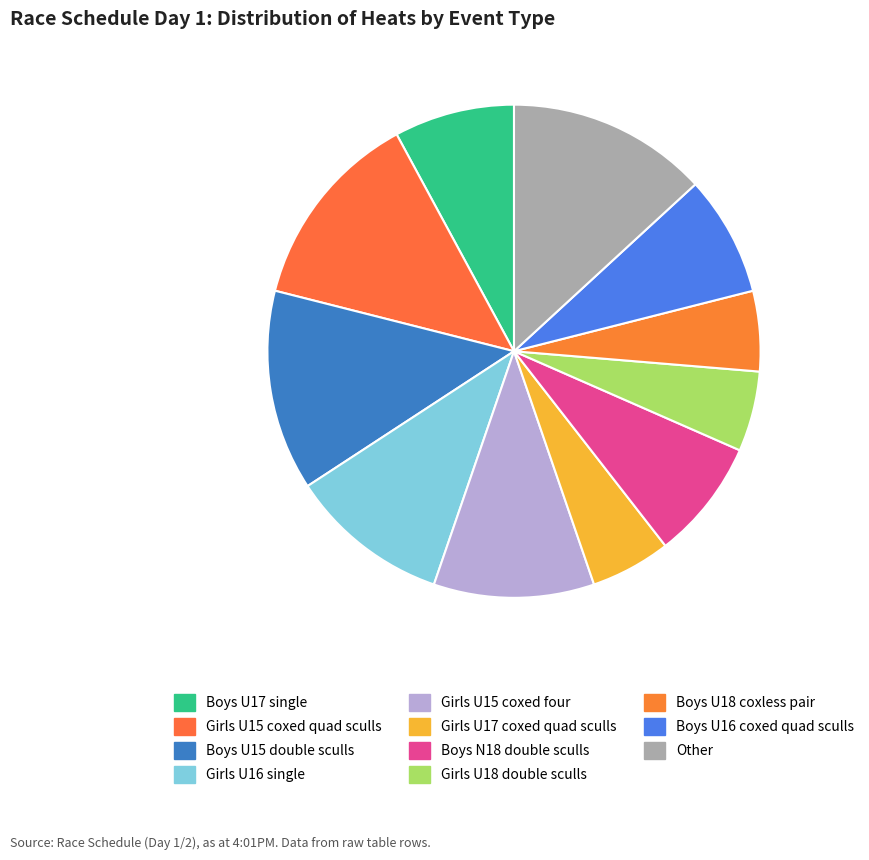

Between Other and Girls U18 double sculls, which is larger?

Other